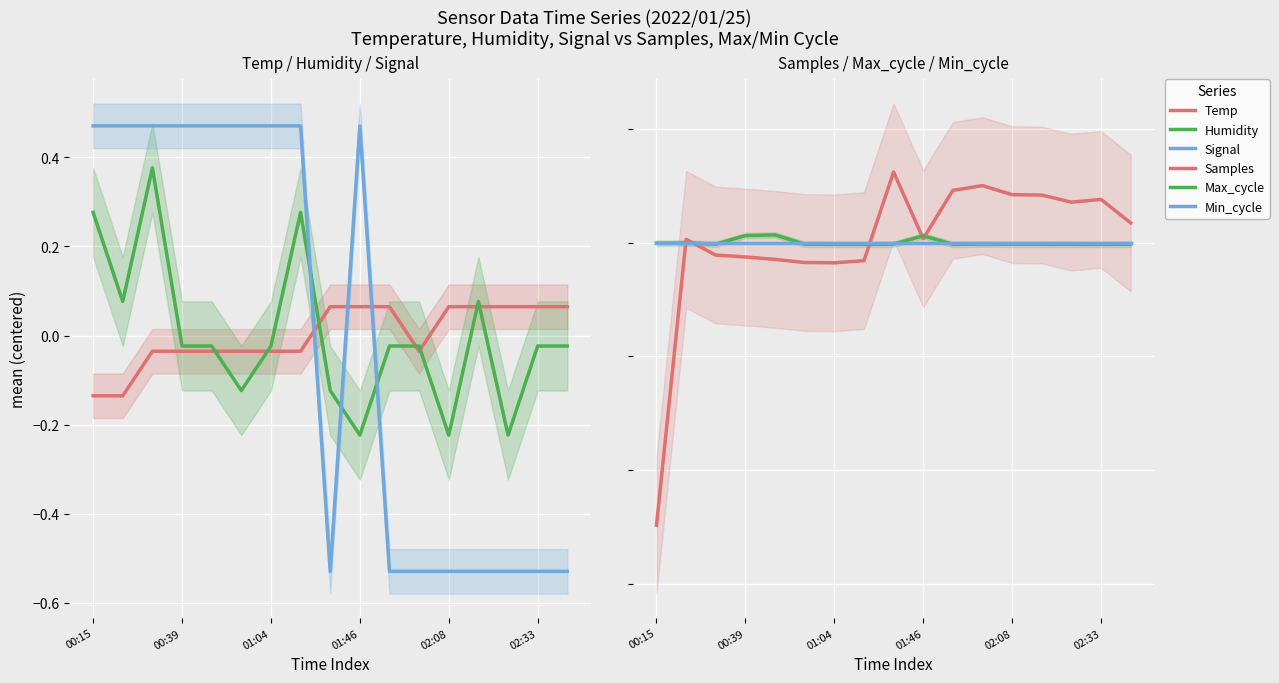

Which category has the lowest value in the Max_cycle series?

7